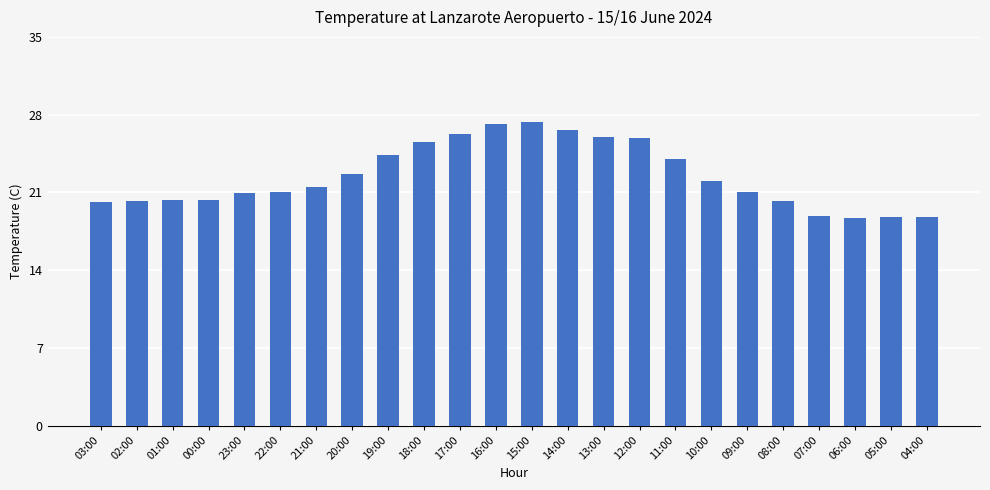

What is the average value?

22.4